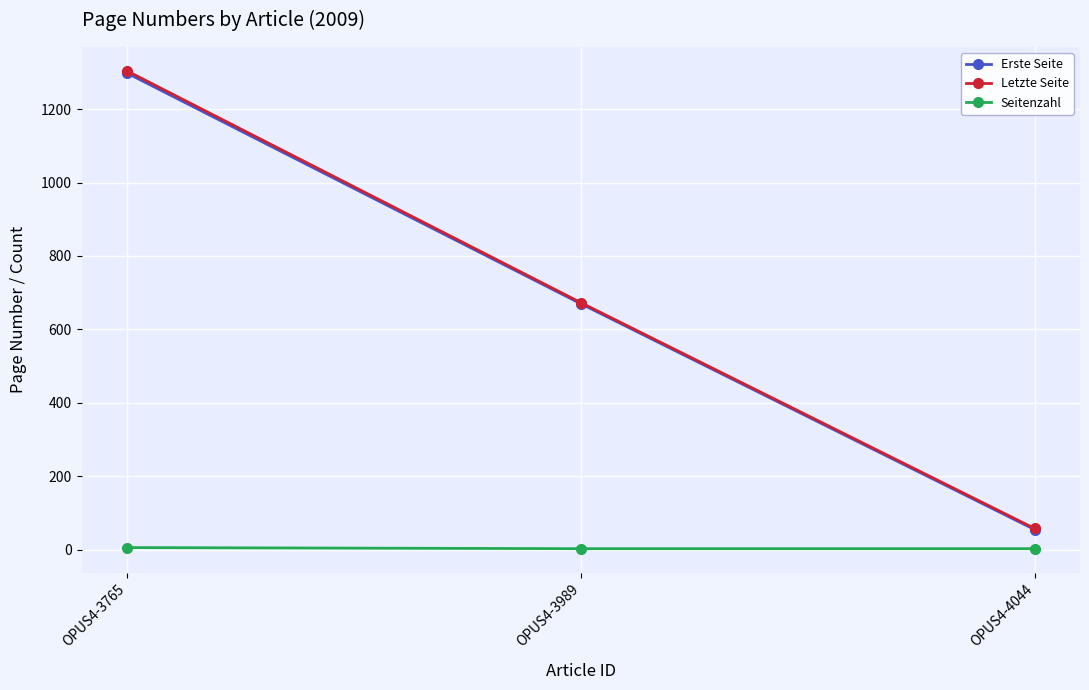

What is the difference between the maximum and second lowest values in the Letzte Seite series?

631